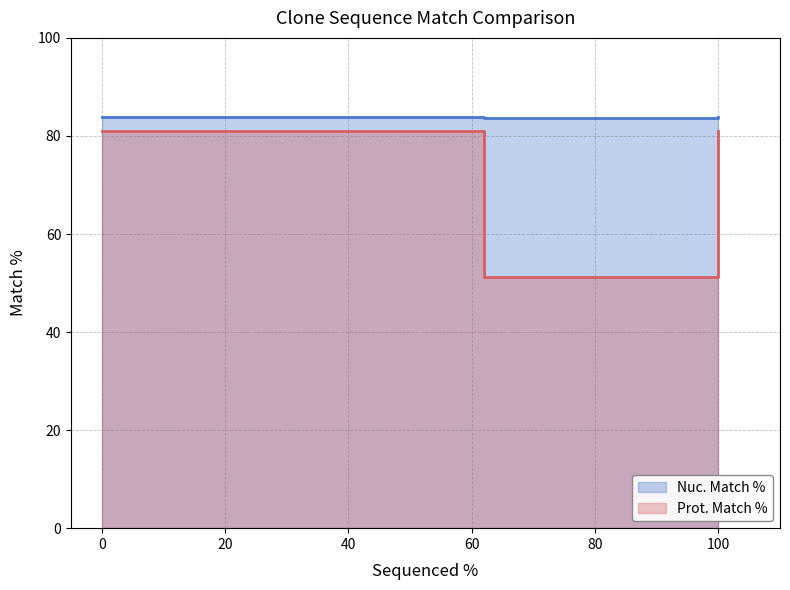

The value of Nuc. Match % at ccsbBroad304_09673 is 83.8. True or false?

True